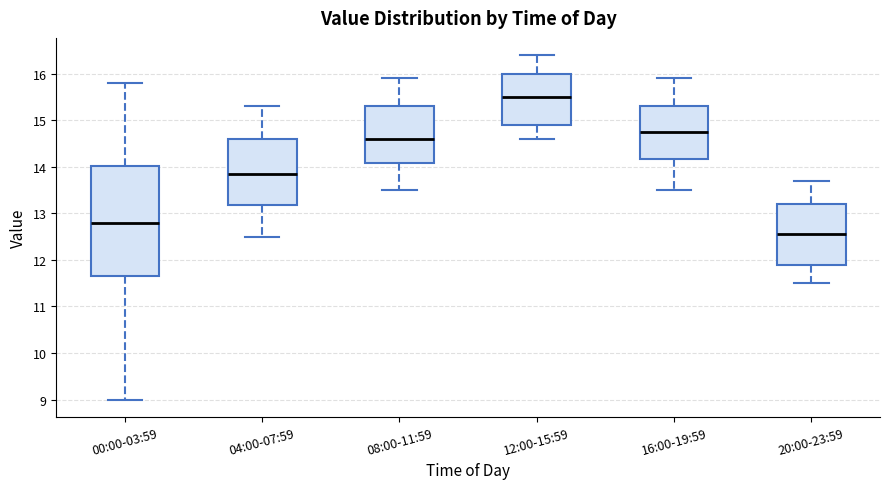

Where does the median line of the box for 16:00-19:59 sit on the y-axis? The values are not printed on the chart, so give them approximately, as read against the axis.

14.8